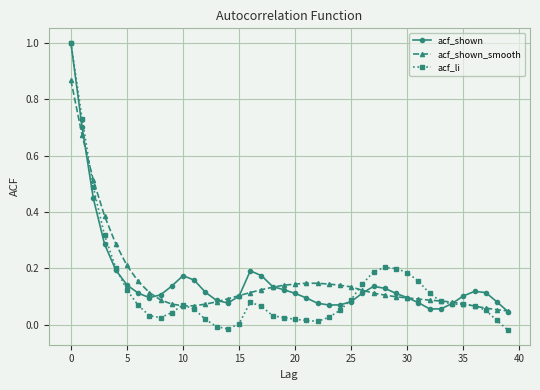

How many data points does each series have?

40